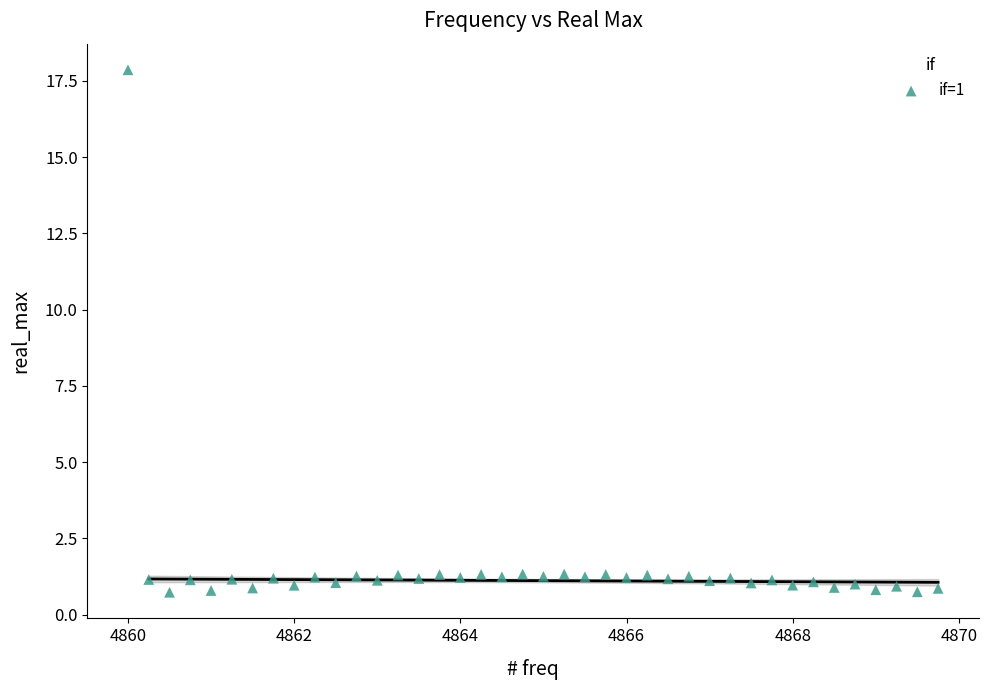

What is the range of X values (max minus min)?

9.8